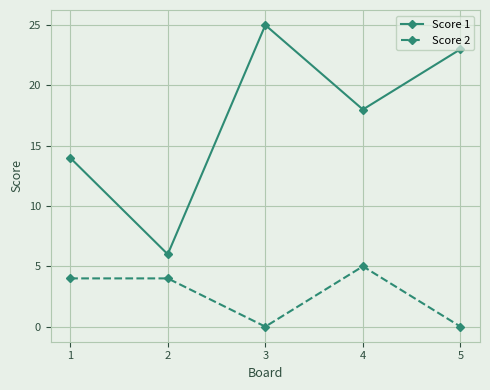

What is the difference between the maximum and minimum values in the Score 2 series?

5